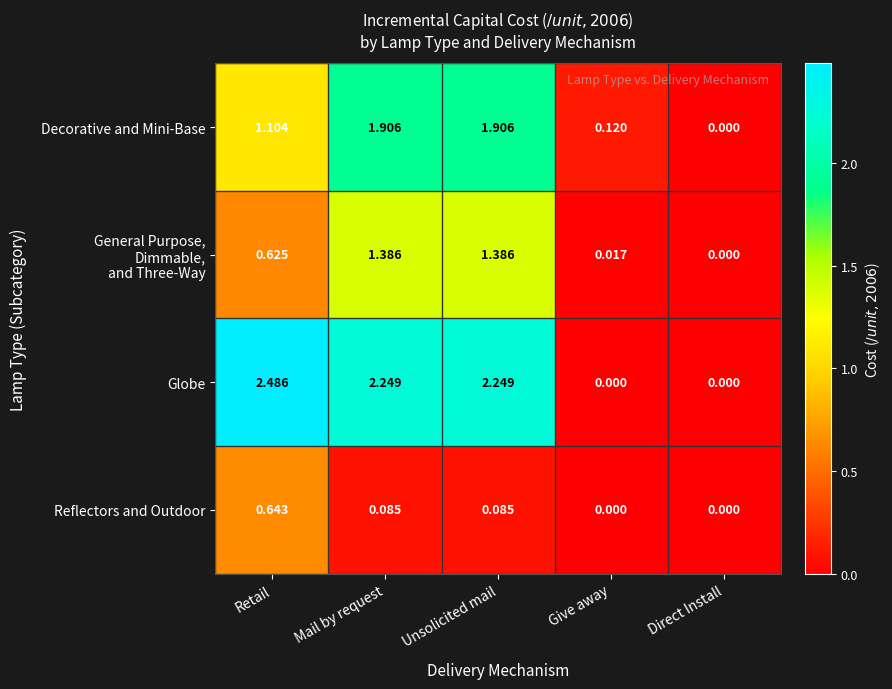

Which series has the largest total across all categories?

Globe